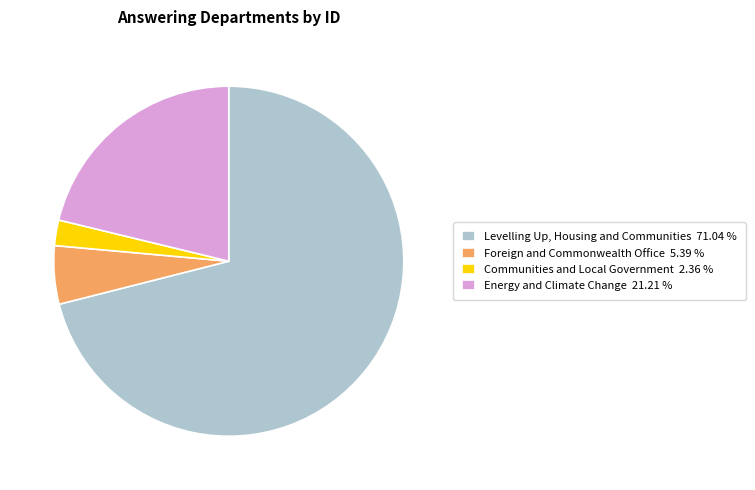

Is it true that Foreign and Commonwealth Office is 5% of the pie?

True